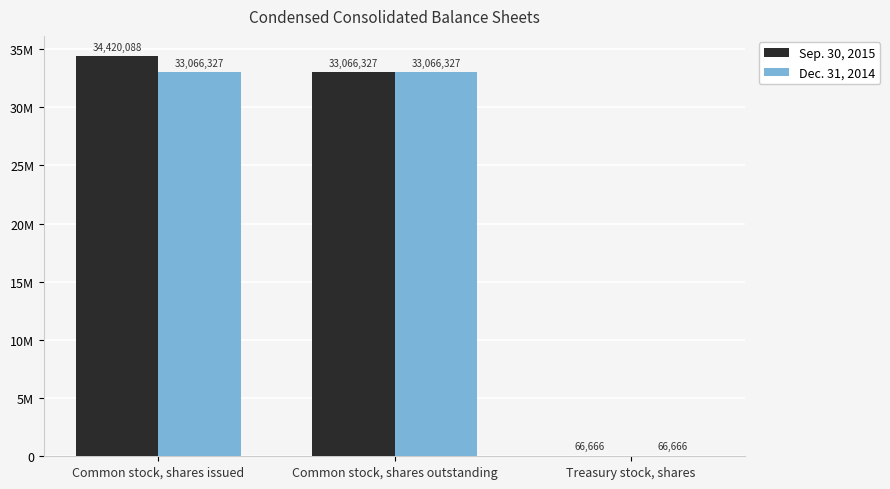

What position from the left is Treasury stock, shares?

3